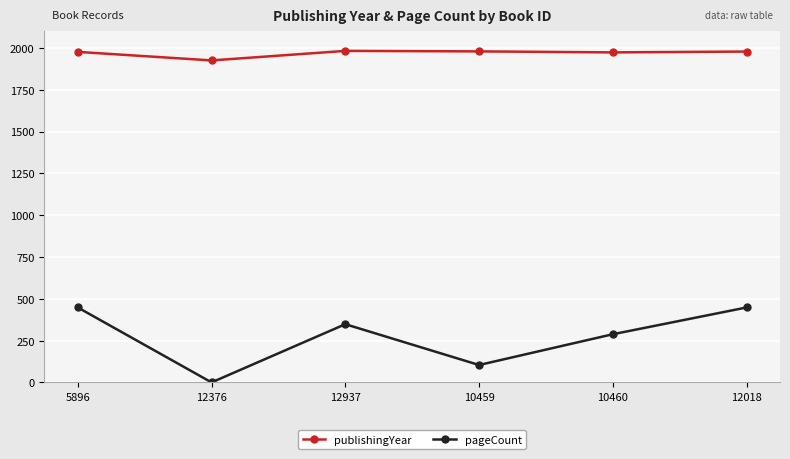

True or false: publishingYear and pageCount intersect in this chart.

False